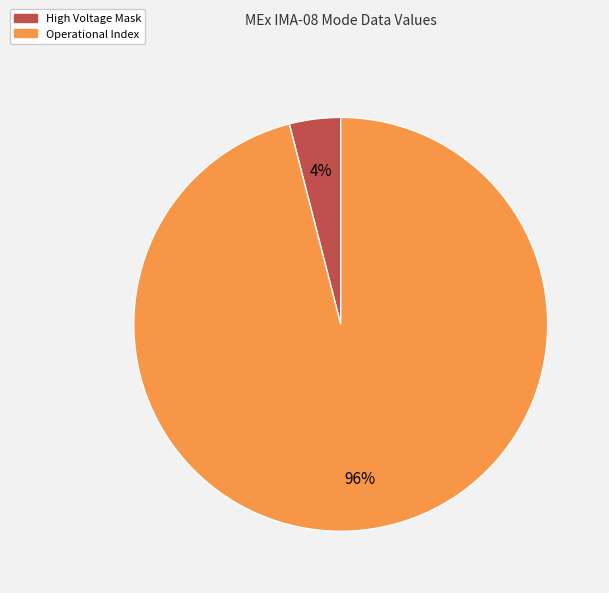

Count the number of slices in the pie.

2